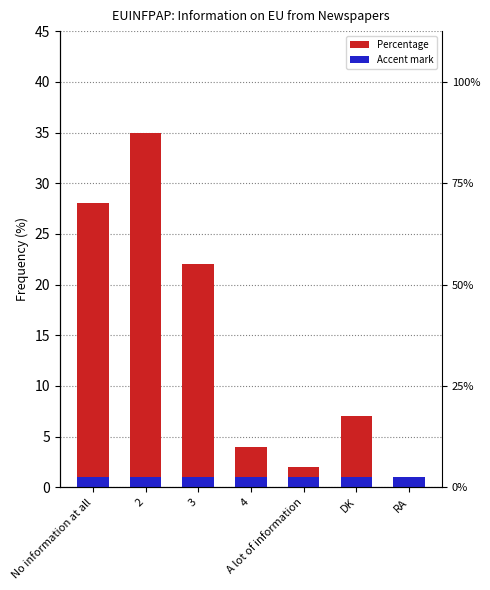

At which label does Accent mark reach its minimum?

No information at all